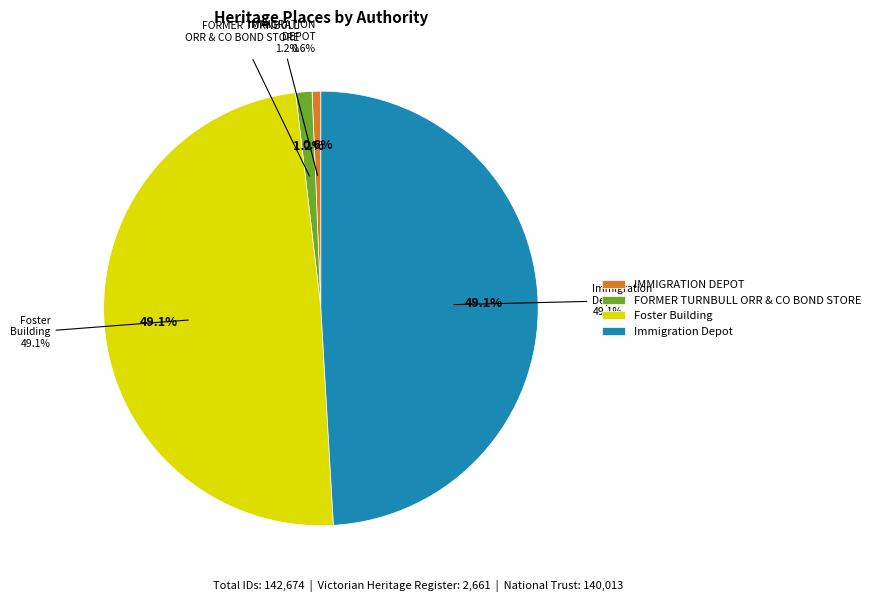

What percentage is the FORMER TURNBULL ORR & CO BOND STORE slice, to the nearest percent?

1%